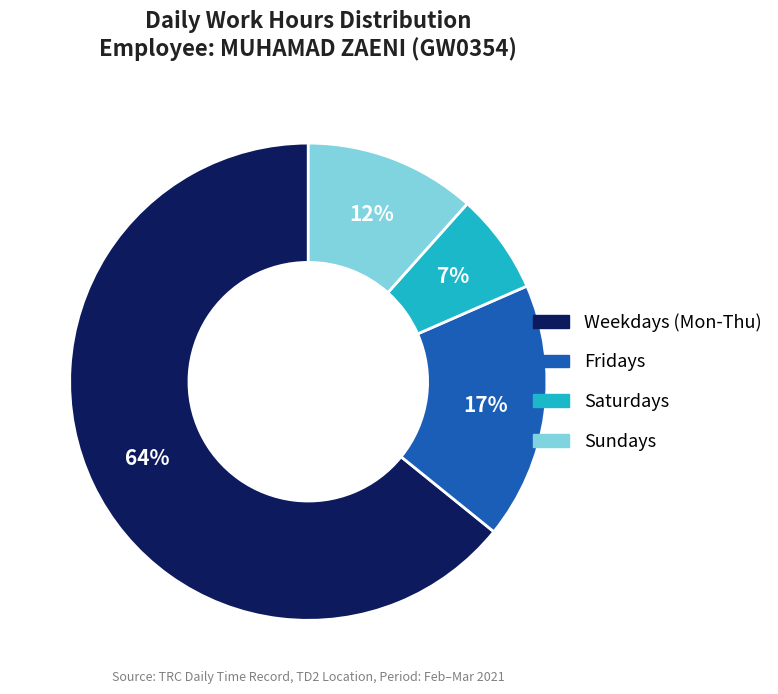

To the nearest percent, what is the difference between the largest and smallest slice percentages?

57%